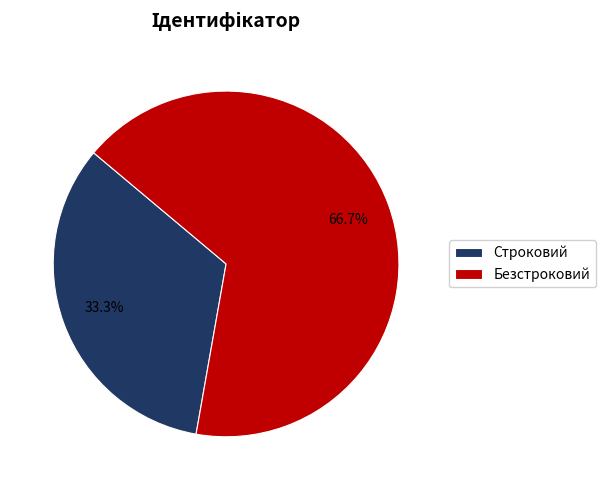

Rank the categories by value from highest to lowest.

Безстроковий, Строковий